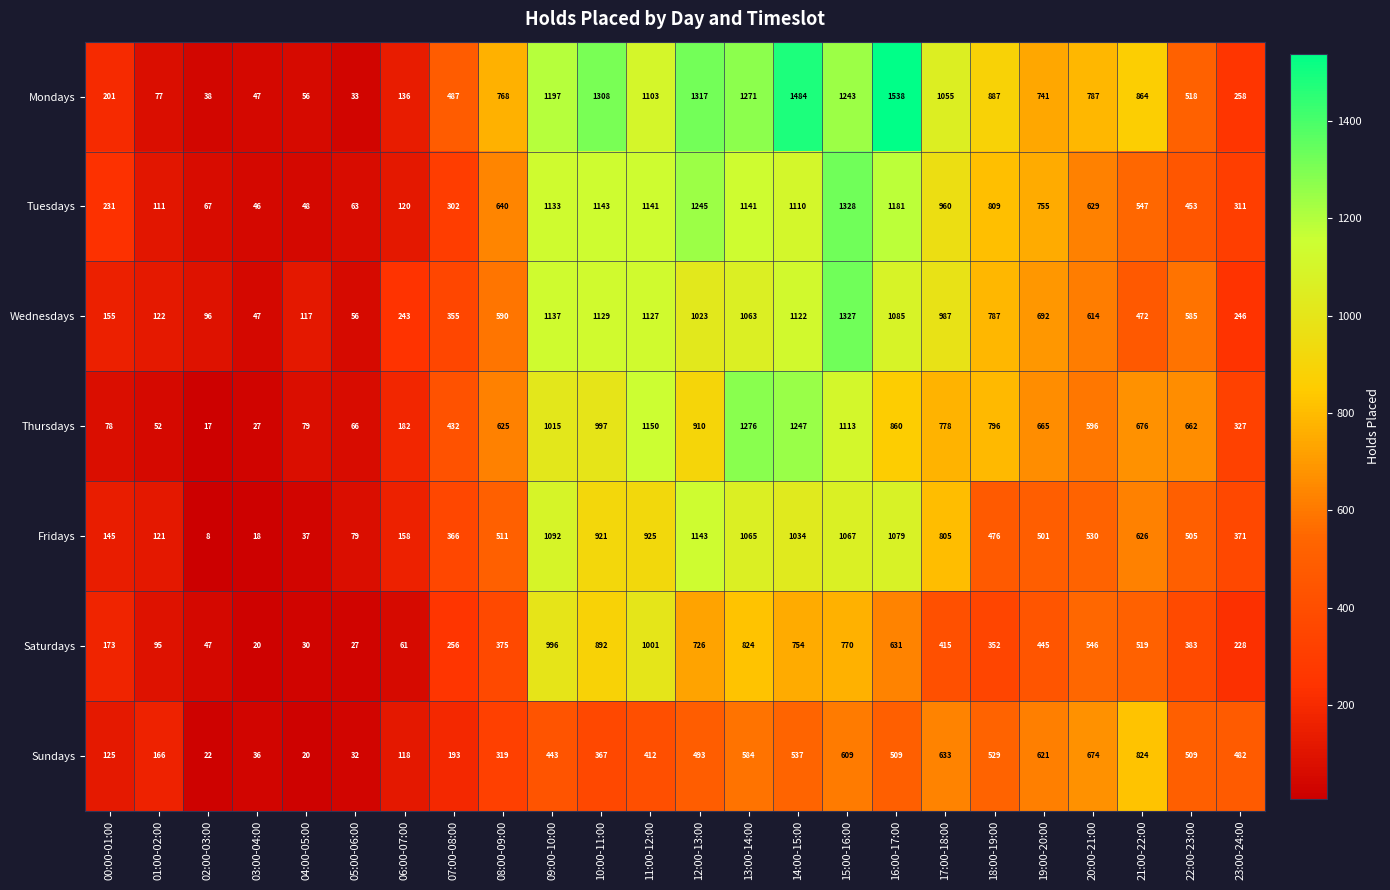

Between 22:00-23:00 and 23:00-24:00, which series saw the biggest shift?

Wednesdays